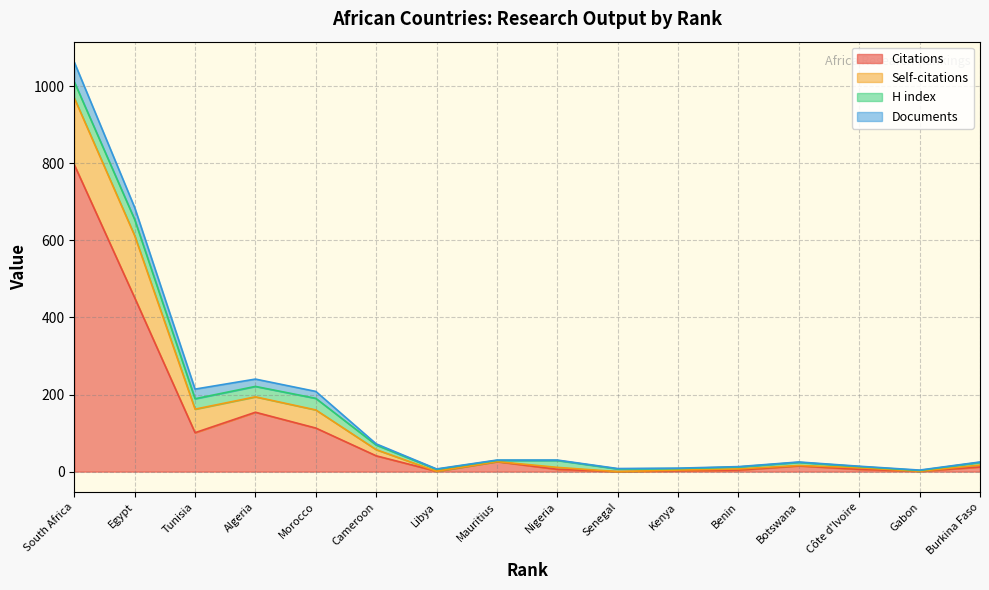

What is the difference between the highest and lowest values at 14?

5